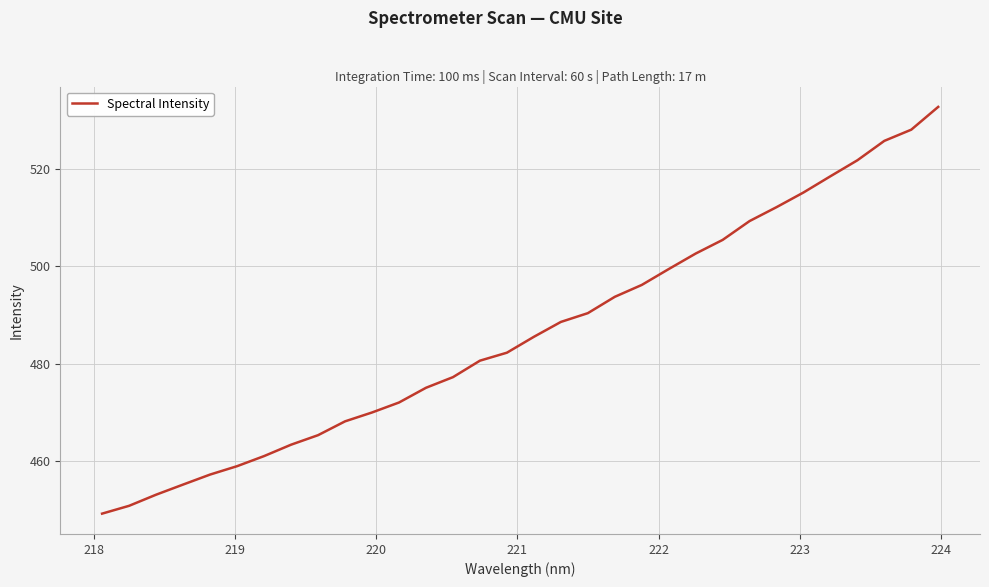

What is the maximum value shown in the chart?

532.7